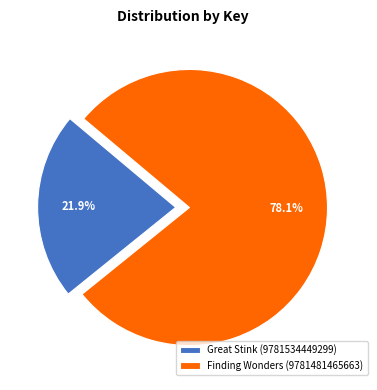

Combined, what portion of the pie is Great Stink (9781534449299) and Finding Wonders (9781481465663)?

100.0%